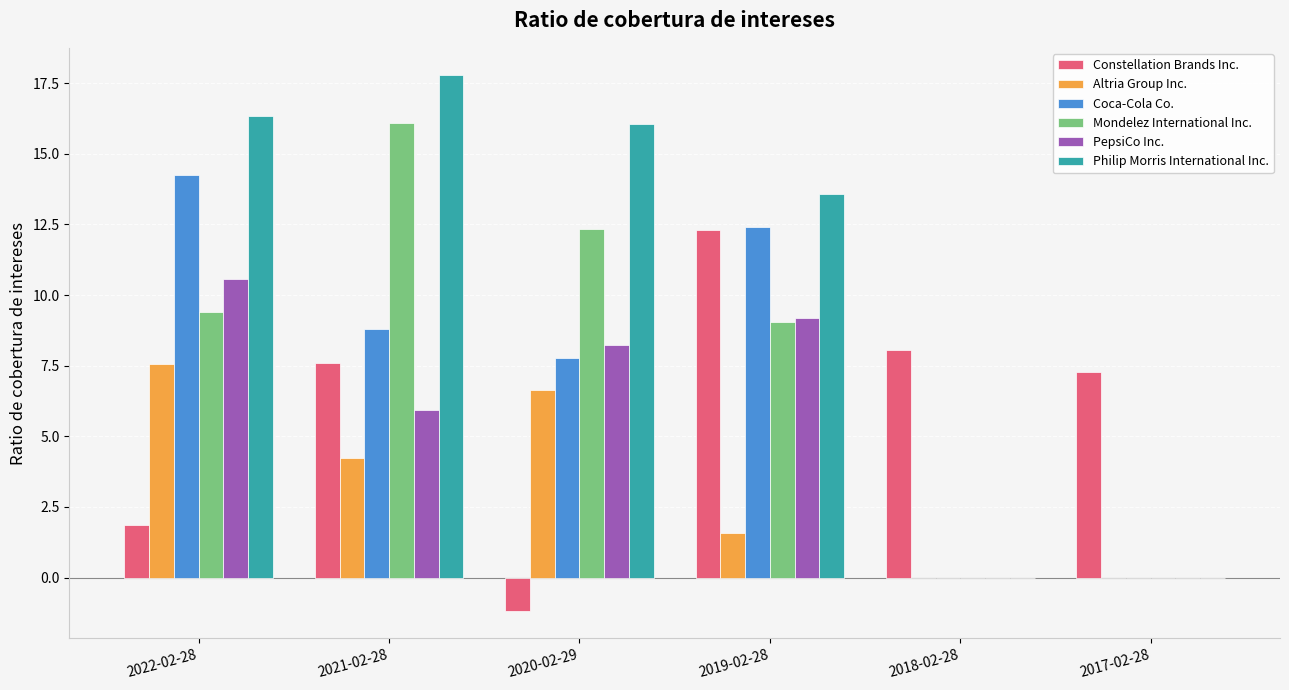

What is the highest value of the Mondelez International Inc. series?

16.1